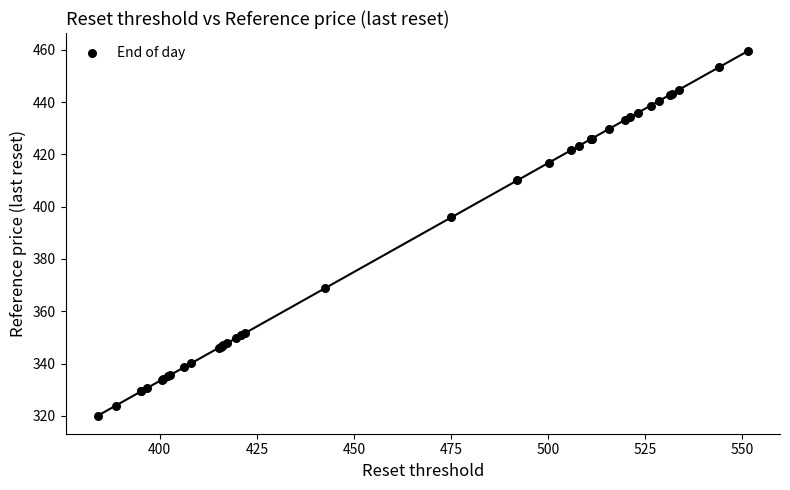

What Y value in the scatter plot is closest to 389?

395.9